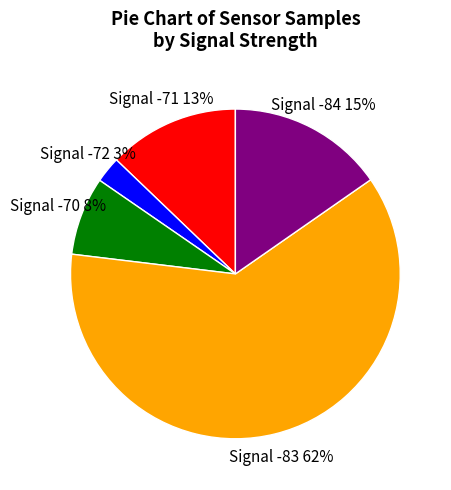

To the nearest percent, what is the average slice percentage?

20%